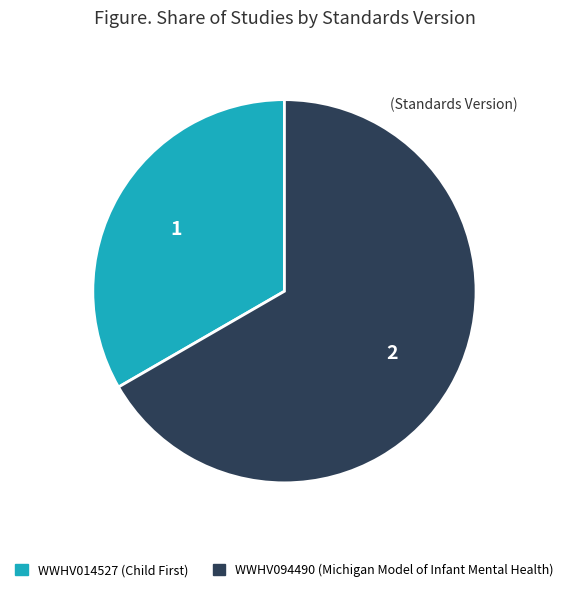

What is the smallest slice in the pie chart?

WWHV014527